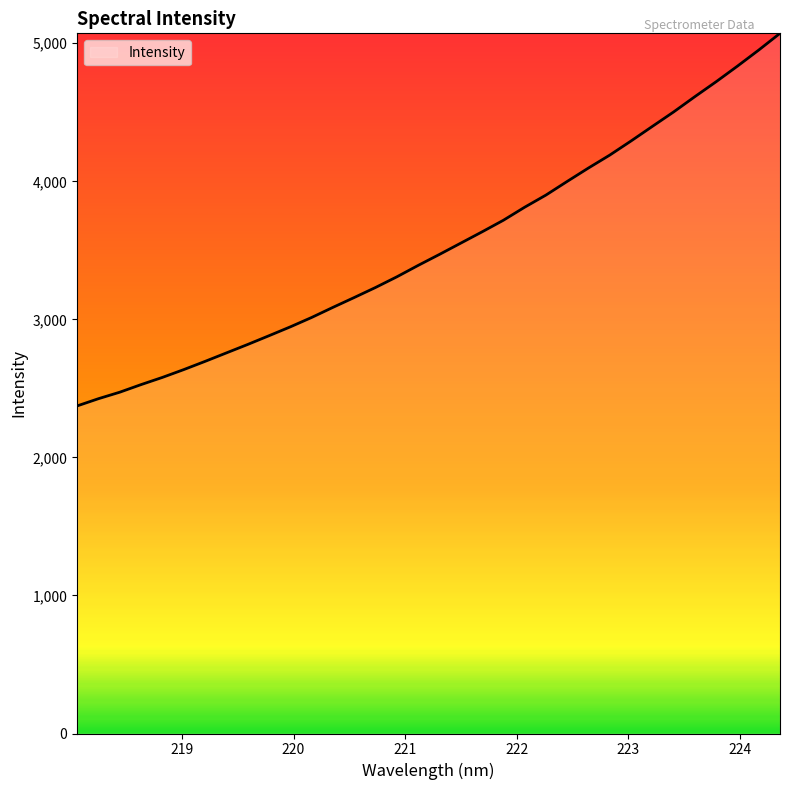

What is the maximum value shown in the chart?

5071.9